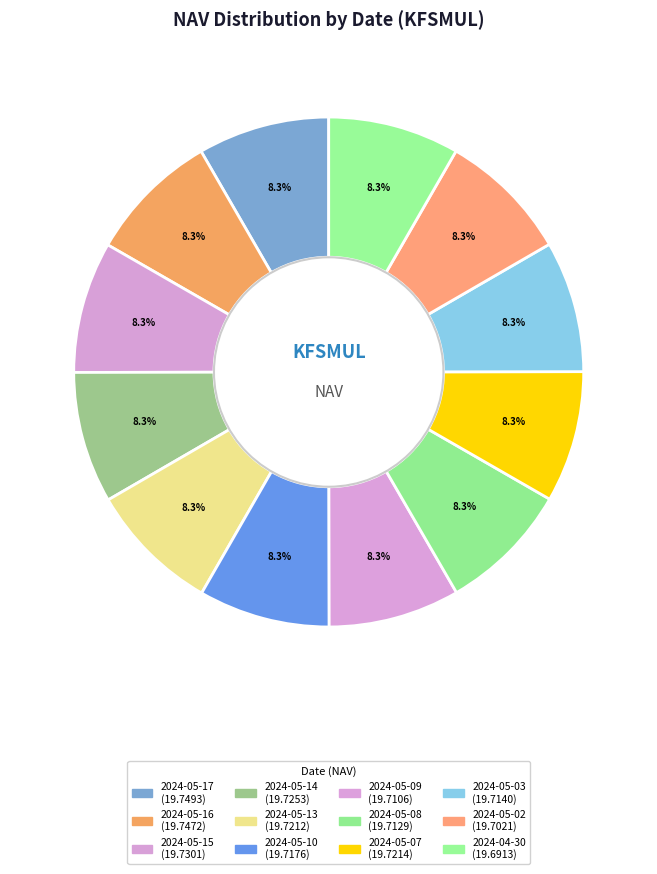

Is 2024-05-16 the majority of the pie?

No